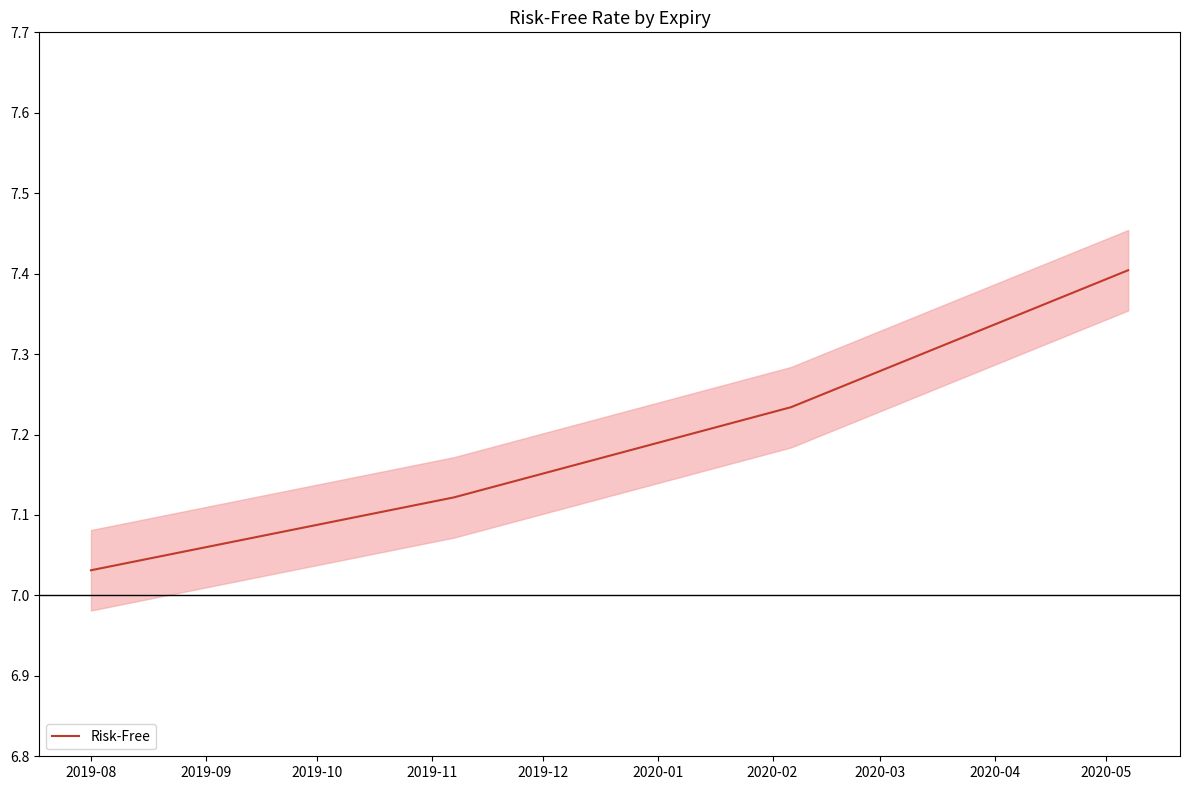

True or false: the data has more than 2 interior local peaks.

False